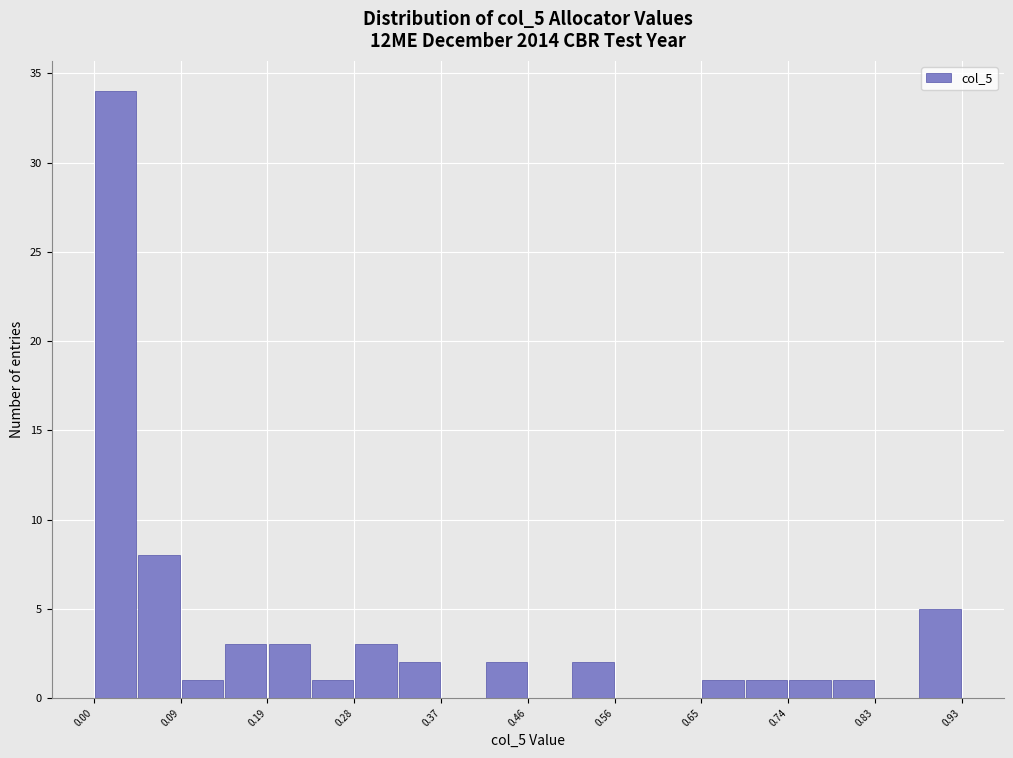

What is the height of the bar covering 0.70 to 0.74 on the x-axis? Neither the bar edges nor the heights are printed on the chart, so give them approximately, as read against the axes.

1